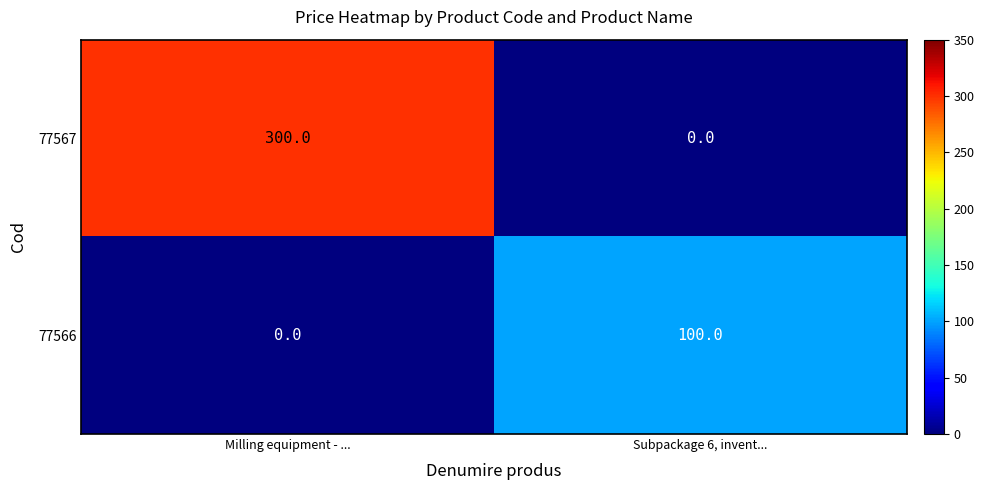

The 77567 series shows 0 at Subpackage 6, invent.... True or false?

True